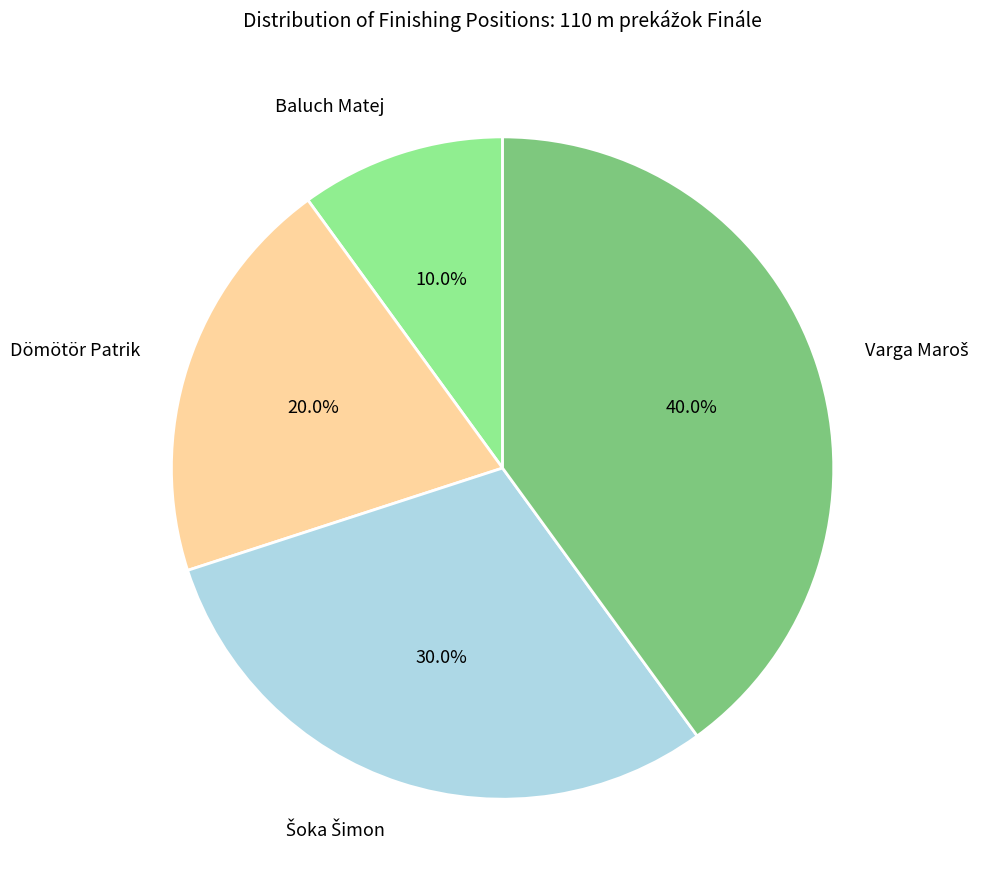

Which category has the smallest portion of the pie?

Baluch Matej